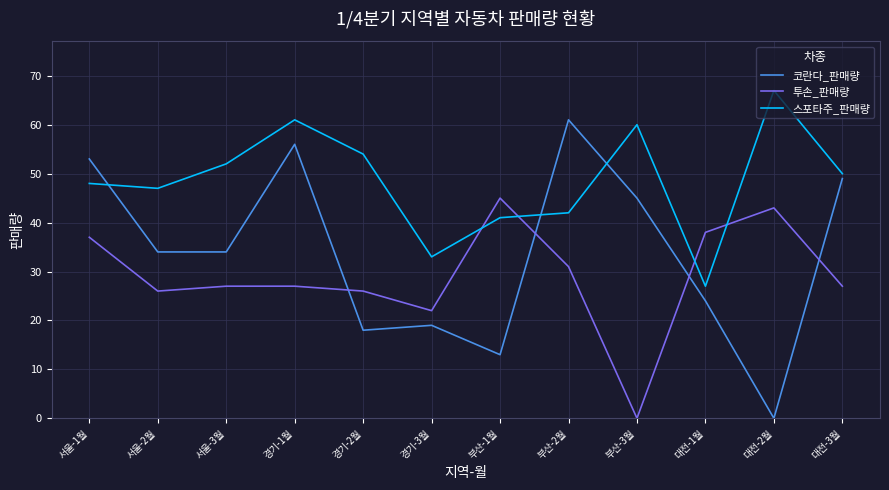

Is the value of 투손_판매량 at 대전-1월 greater than the value of 스포타주_판매량 at 경기-3월?

Yes